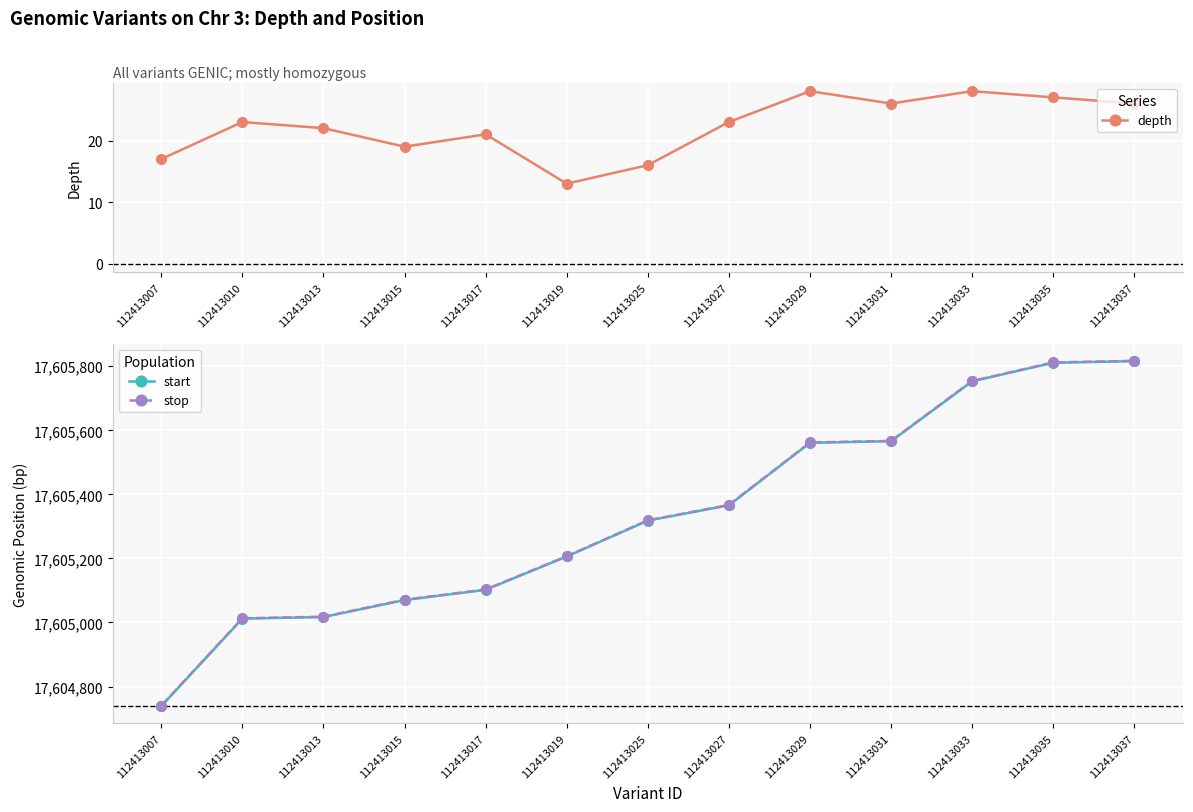

What is the difference between the depth values at 112413031 and 112413027?

3